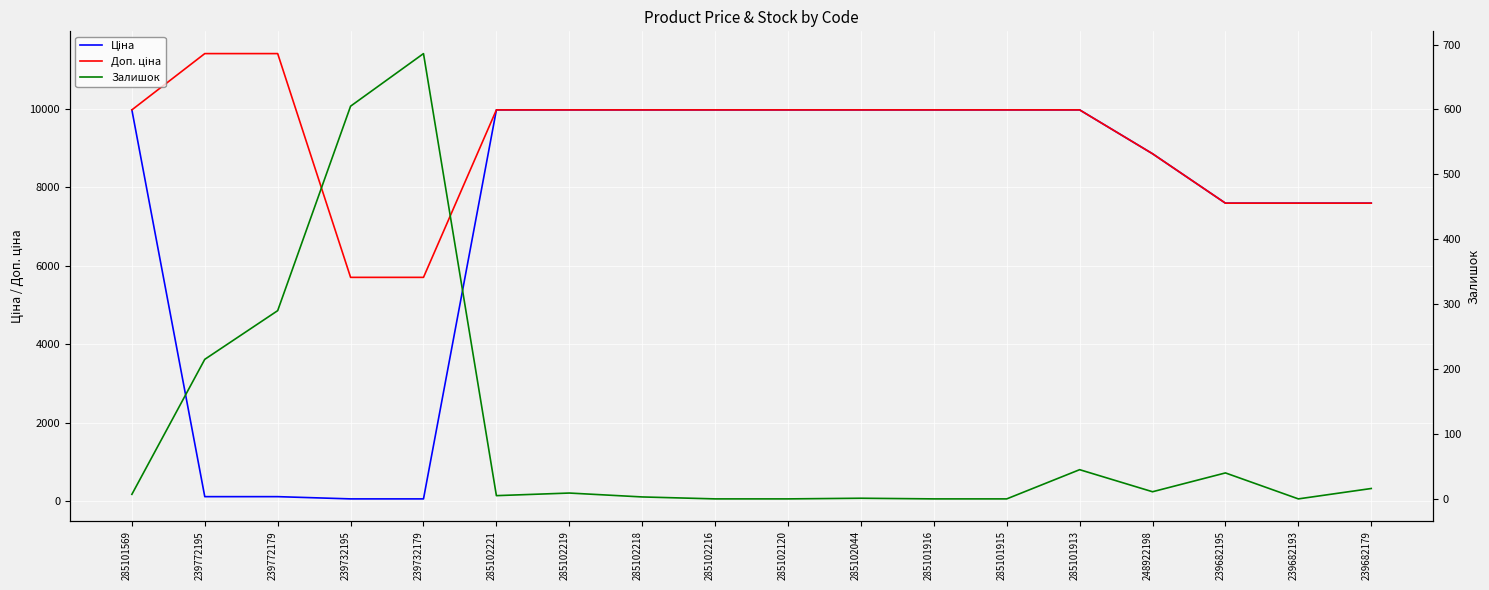

How many values in the Доп. ціна series are below 9974?

6